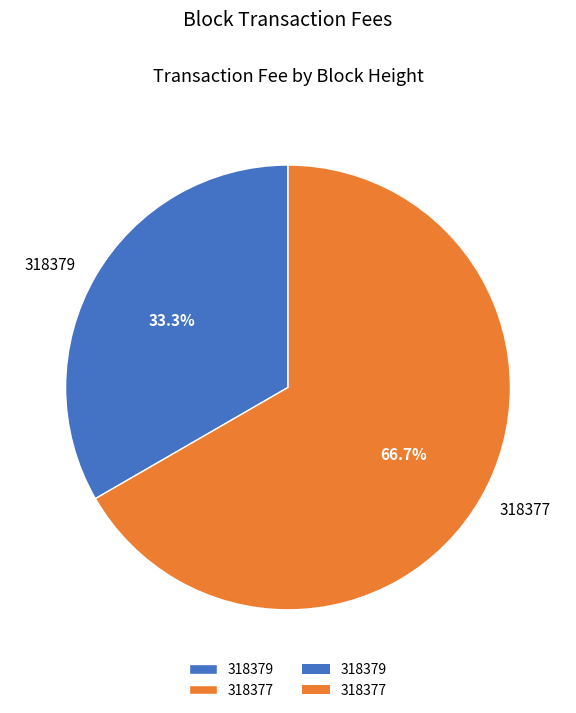

What is the largest slice in the pie chart?

318377